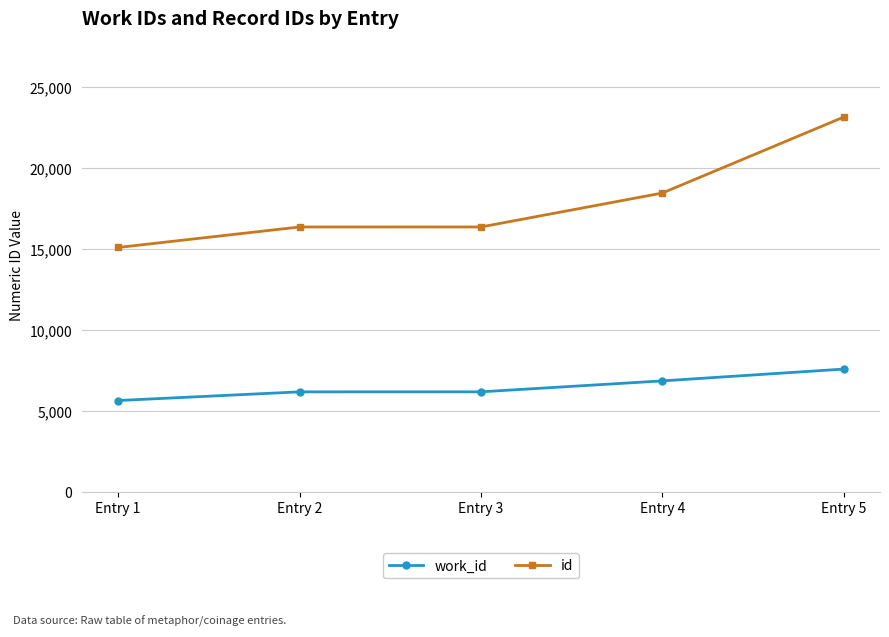

True or false: id has more than 1 points higher than both neighbors.

False